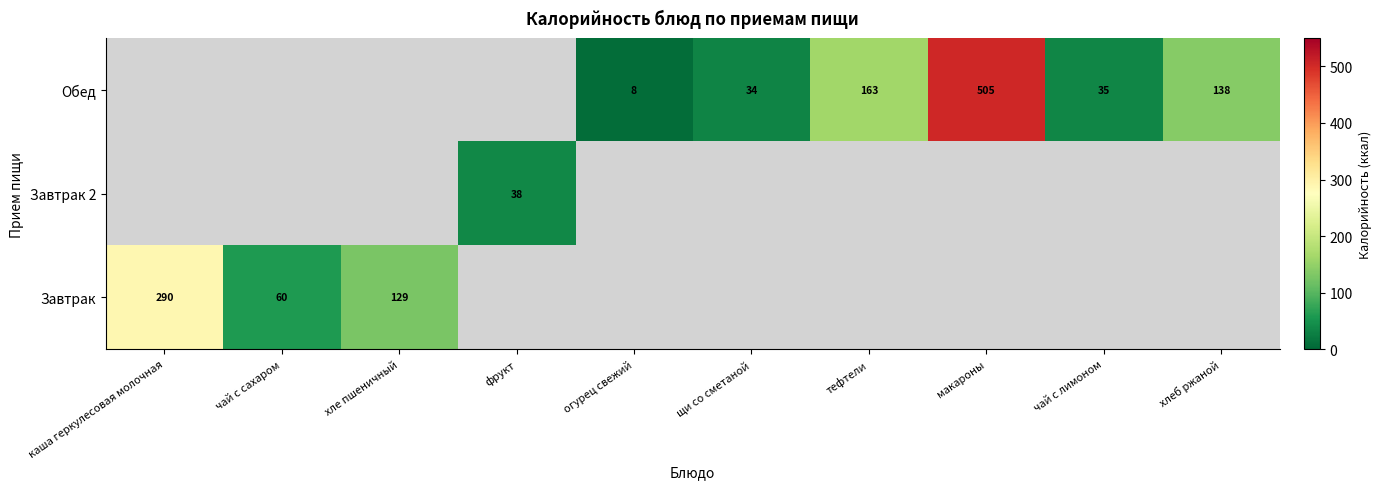

The Обед series shows 8 at огурец свежий. True or false?

True